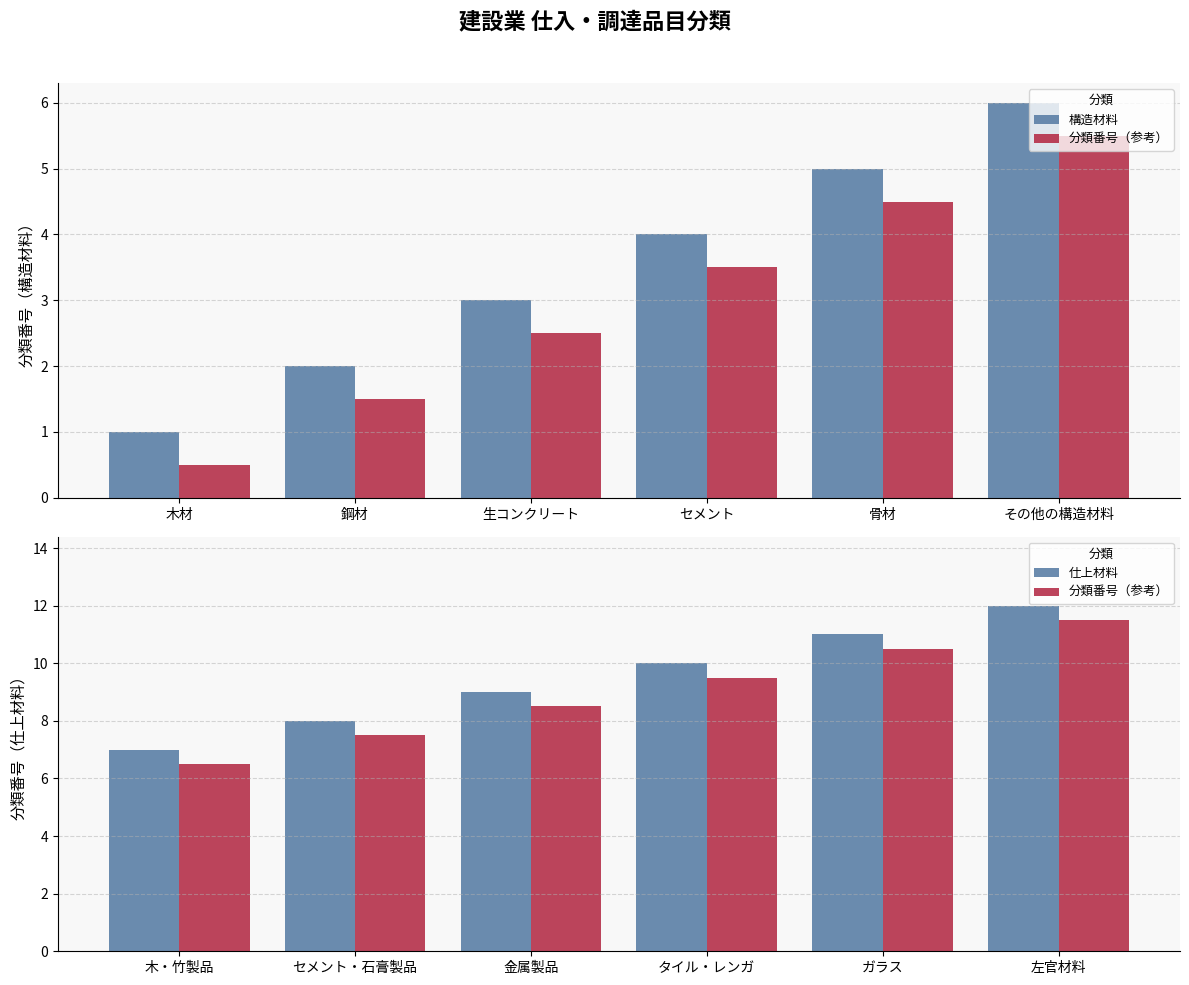

What is the difference between the second highest and second lowest values in the 構造材料 series?

3.0